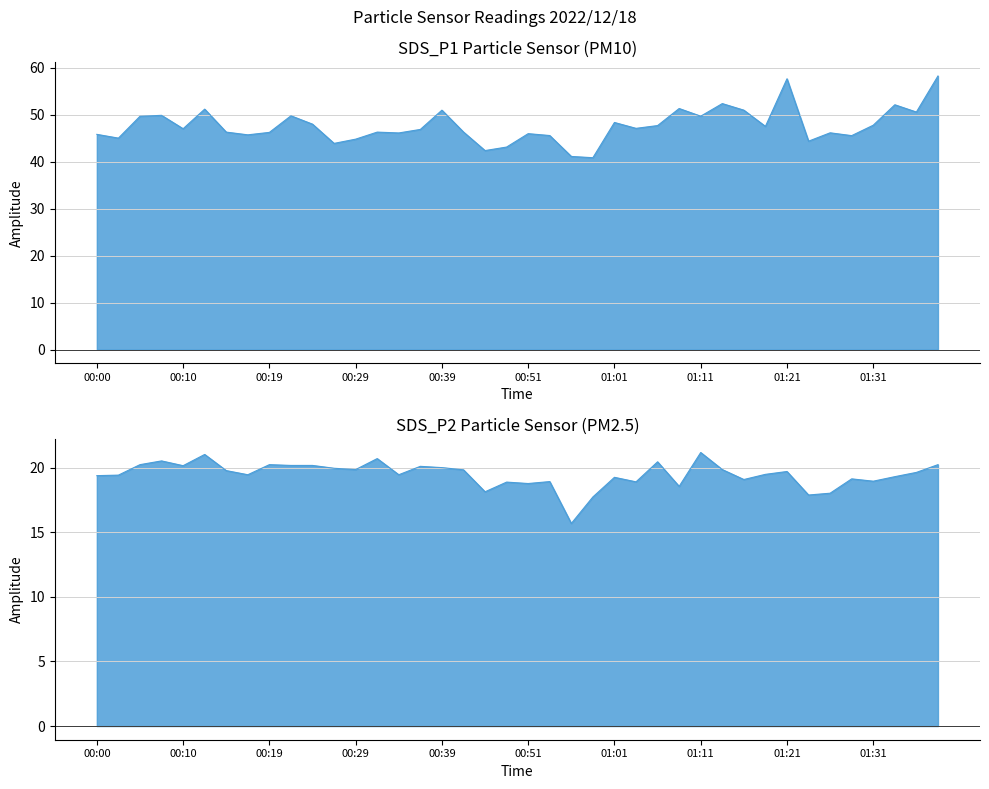

Which category has the lowest value in the SDS_P2 series?

00:56